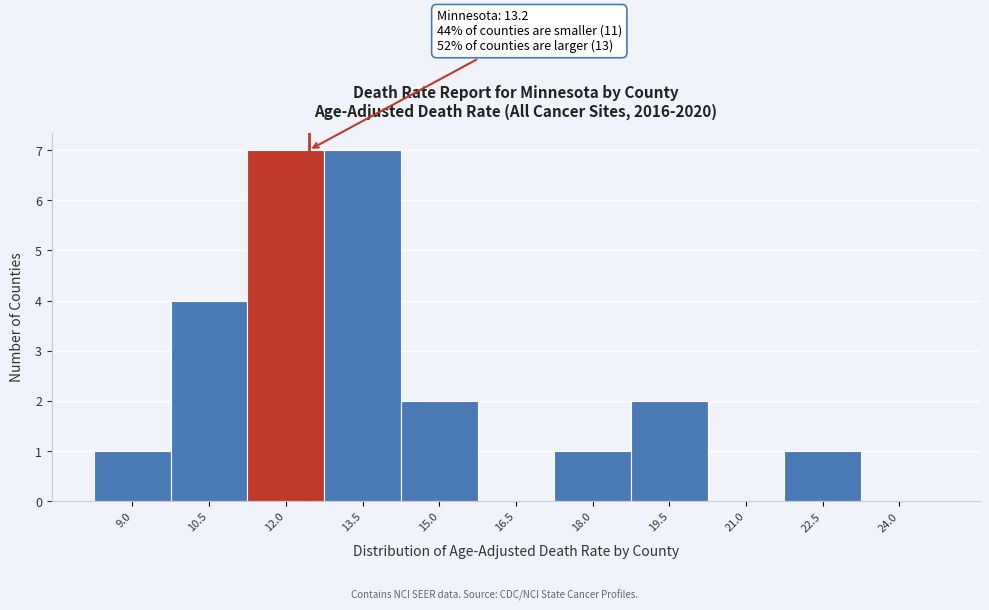

Reading left to right, transcribe all the data shown in this chart.

9.0=1	10.5=4	12.0=7	13.5=7	15.0=2	16.5=0	18.0=1	19.5=2	21.0=0	22.5=1	24.0=0